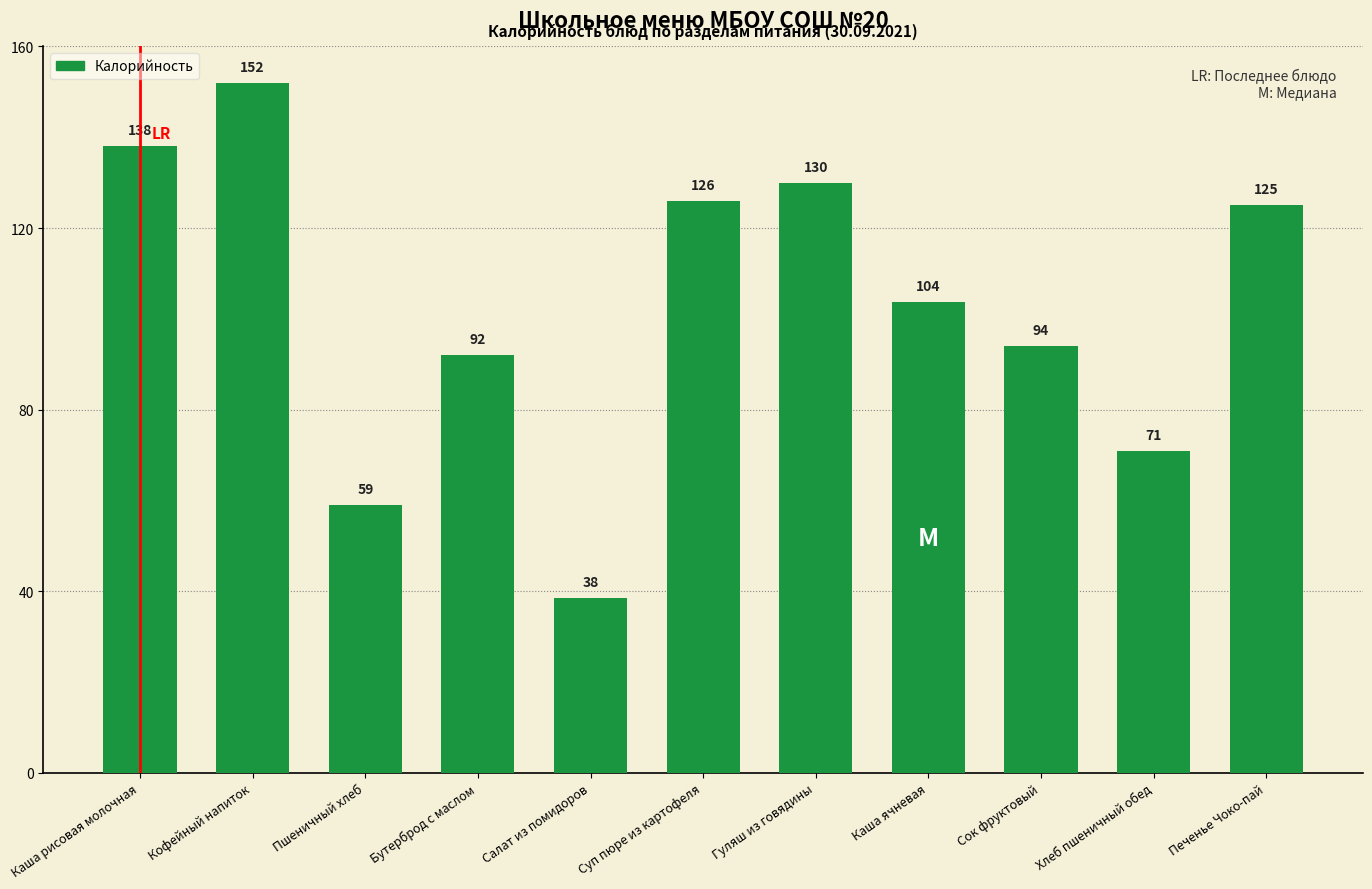

How many bars are there in total?

11